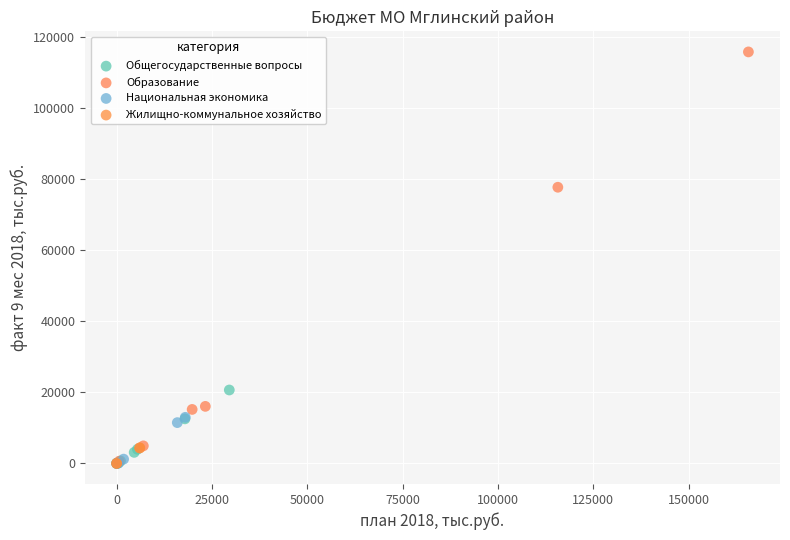

Which series reaches the maximum Y coordinate?

Образование